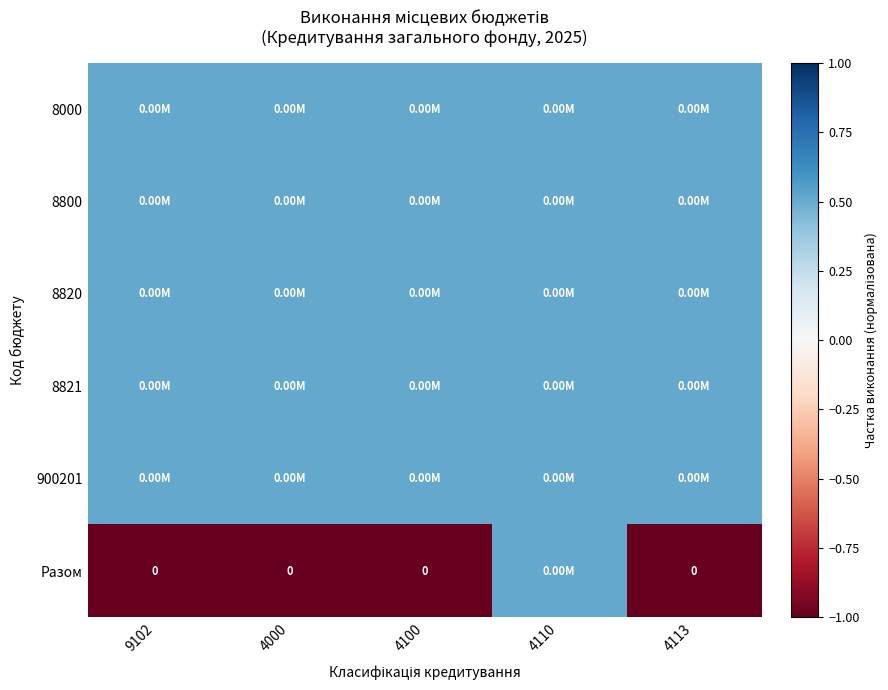

Is it true that 8800 equals 0.3 at 4100?

False